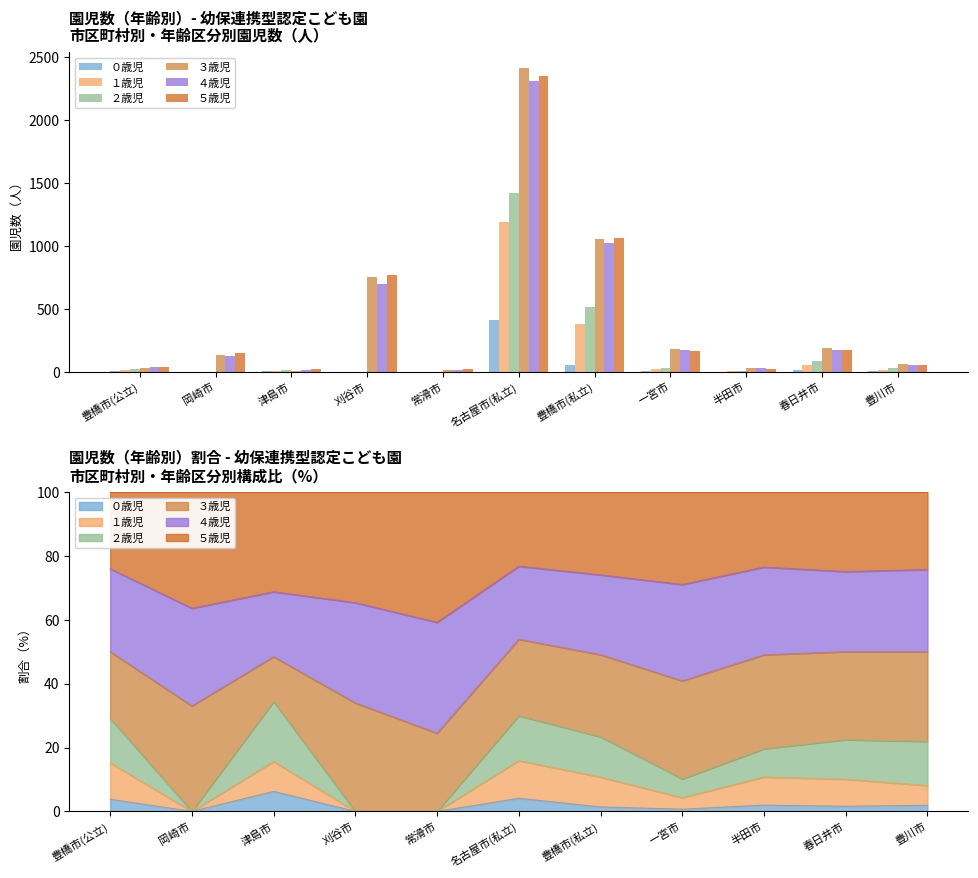

What is the sum of the ４歳児 values at 常滑市 and 豊橋市(私立)?

1037